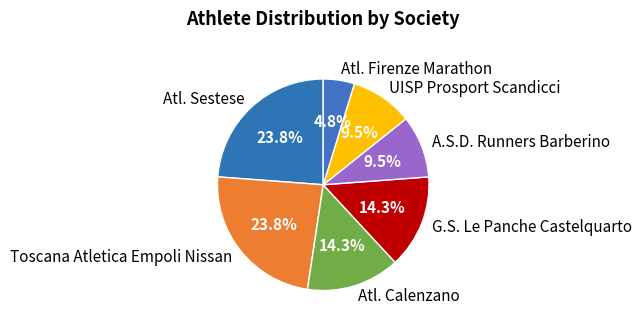

What portion of the pie excludes UISP Prosport Scandicci?

90.5%